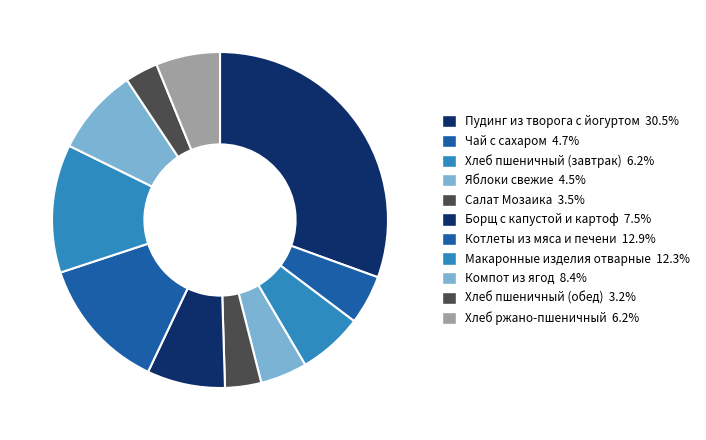

Which category has the smallest portion of the pie?

Хлеб пшеничный (обед)